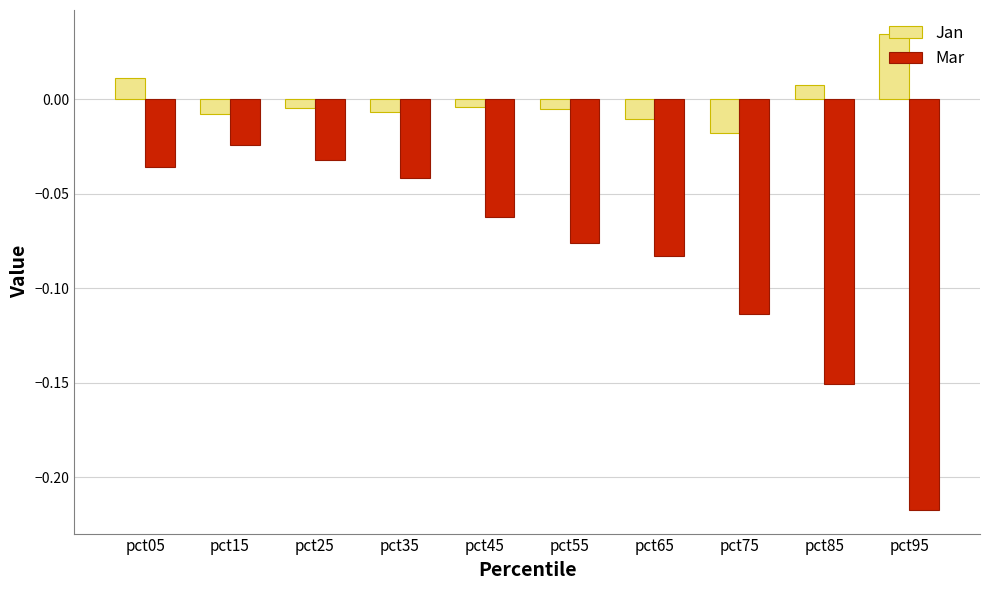

Rank the series at pct15 from highest to lowest value.

Jan, Mar